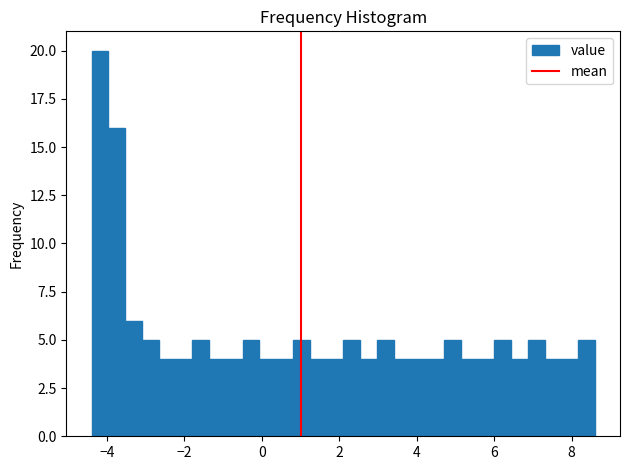

Around what value on the x-axis is the tallest bar? Give the approximate position of its centre, as read against the axis.

-4.2